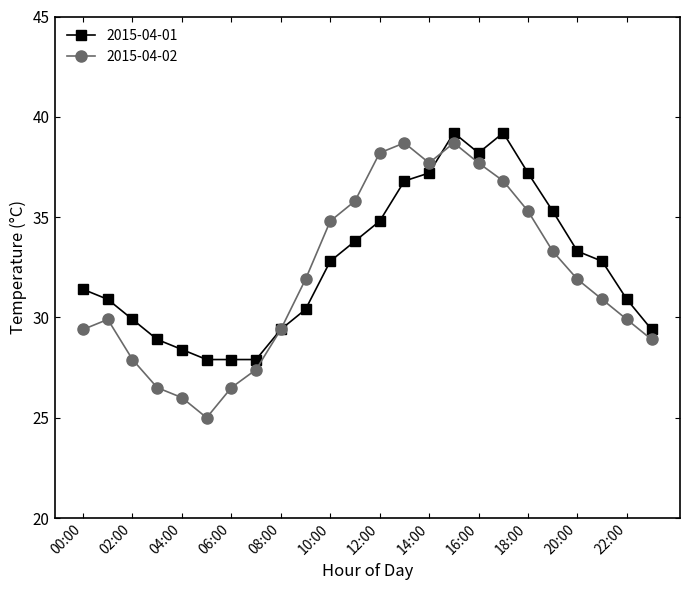

What is the highest value of the 2015-04-01 series?

39.2